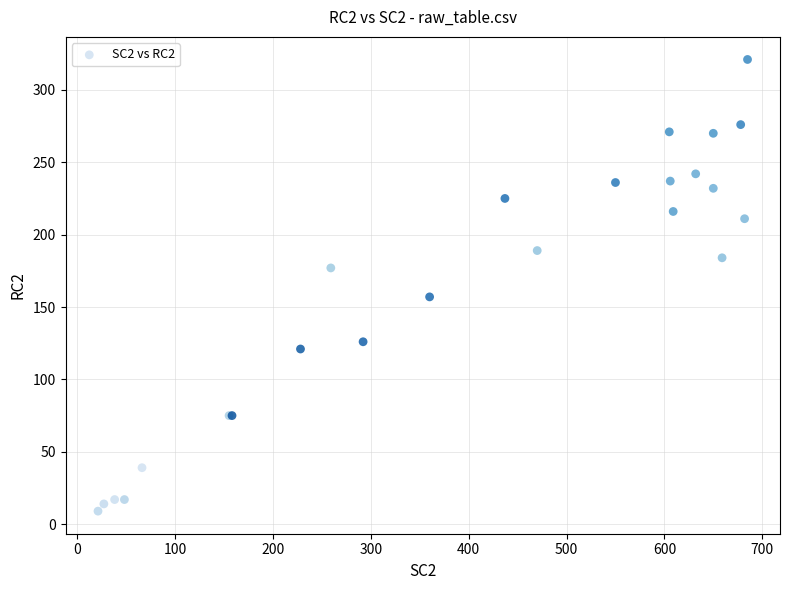

What Y value in the scatter plot is closest to 165?

157